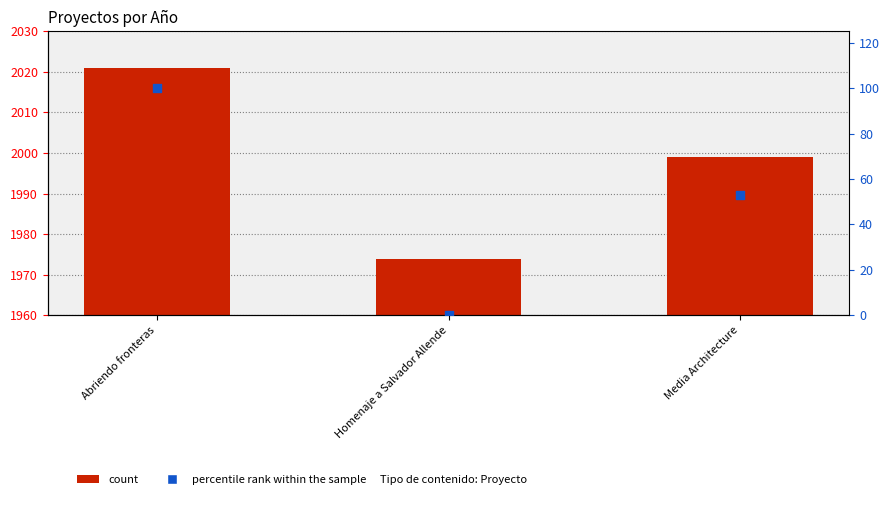

Is the value of percentile rank within the sample at Homenaje a Salvador Allende greater than the value of Año 1 at Abriendo fronteras?

No